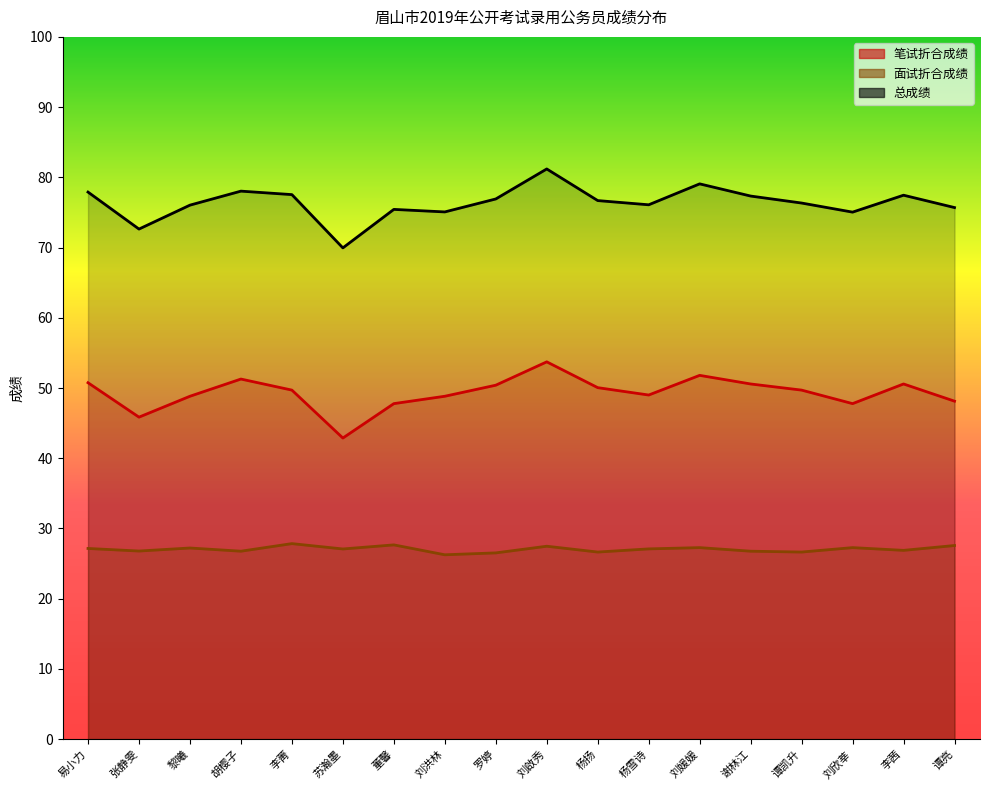

The value of 面试折合成绩 at 刘啟秀 is 47.4. True or false?

False